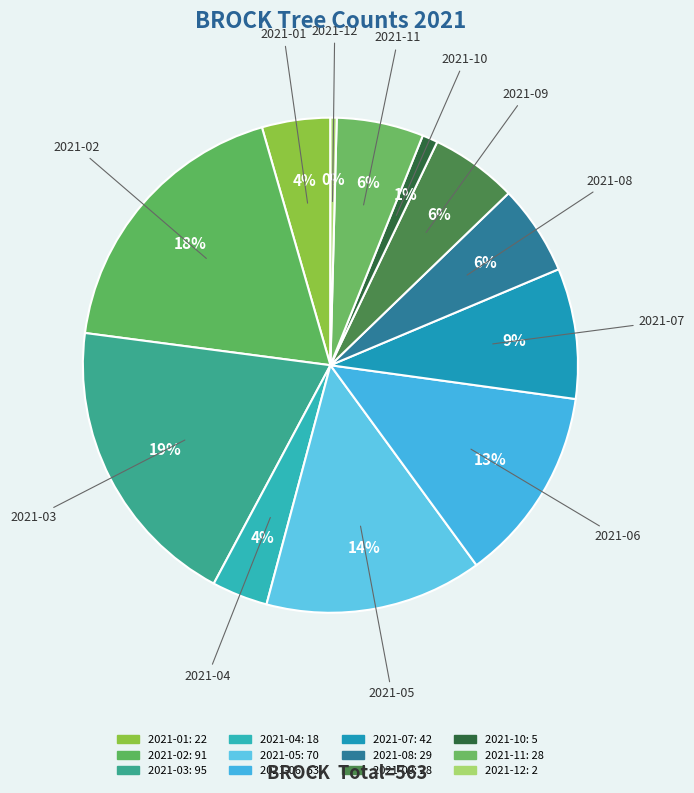

To the nearest percent, what is the combined percentage of 2021-04 and 2021-06?

16%